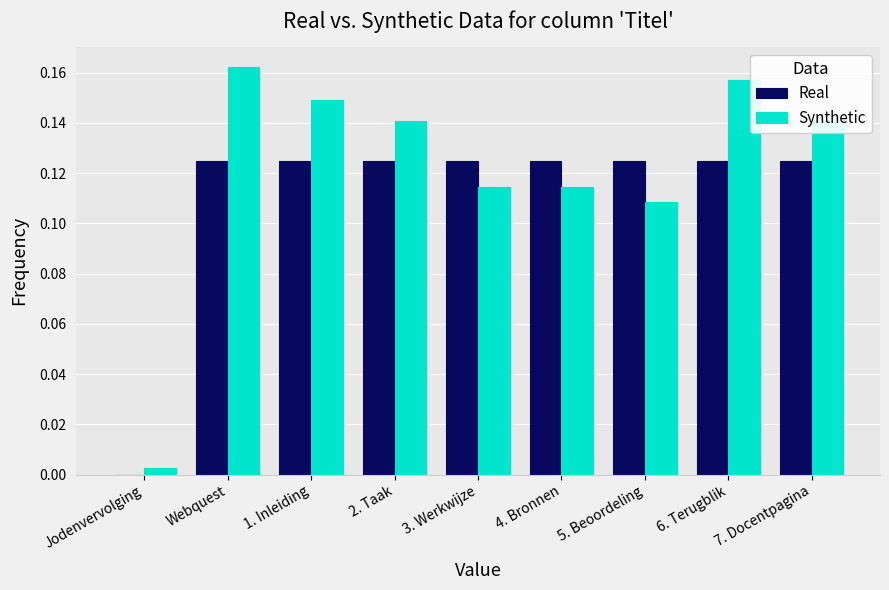

Is the value of Real at 7. Docentpagina greater than the value of Synthetic at 1. Inleiding?

No